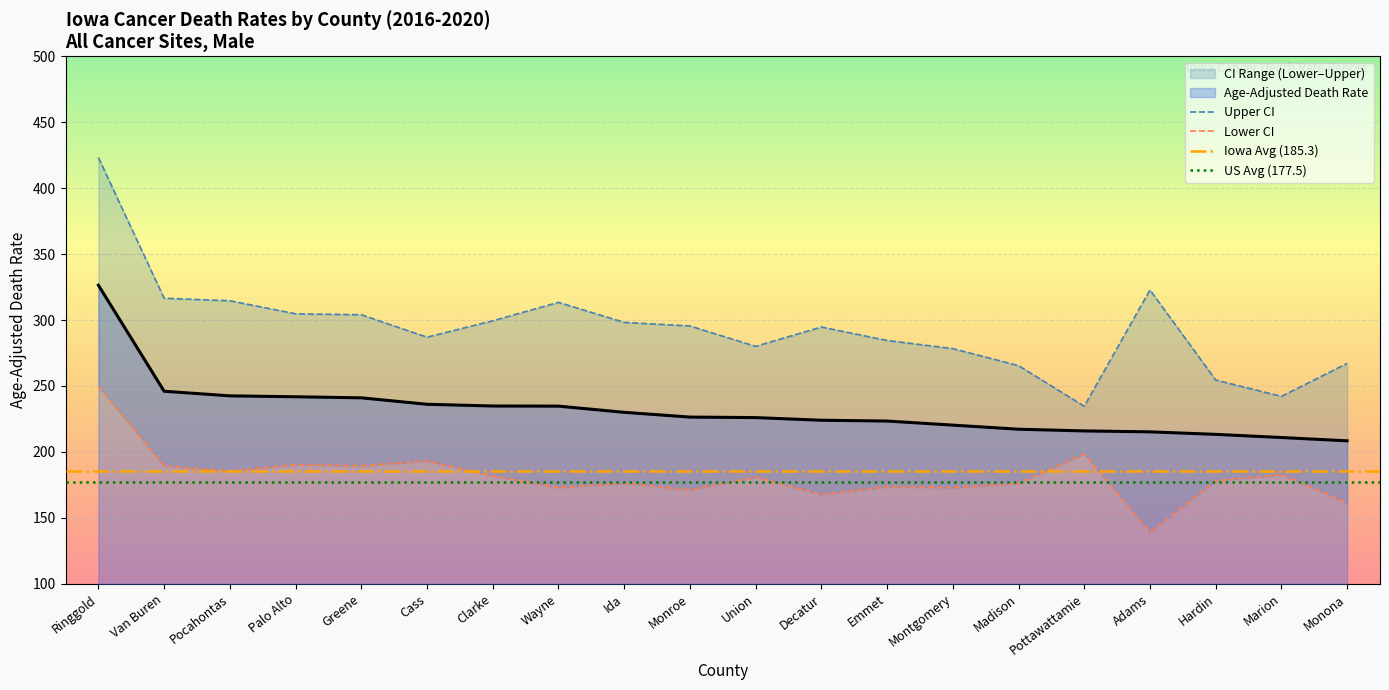

True or false: Upper CI (Rate) and Lower CI (Rate) intersect in this chart.

False